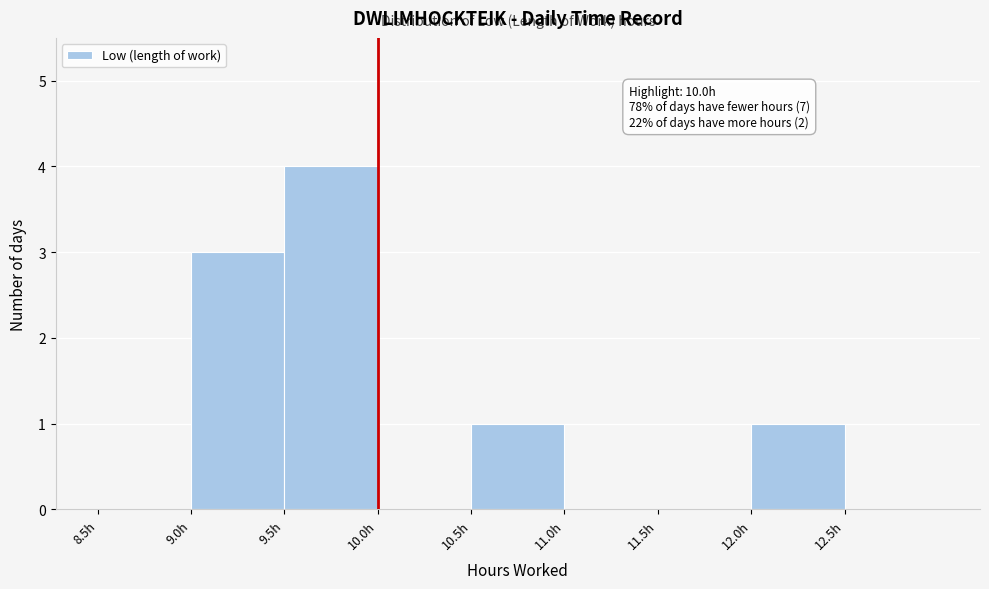

Over which range of the x-axis is the bar tallest?

9.5 to 10.0